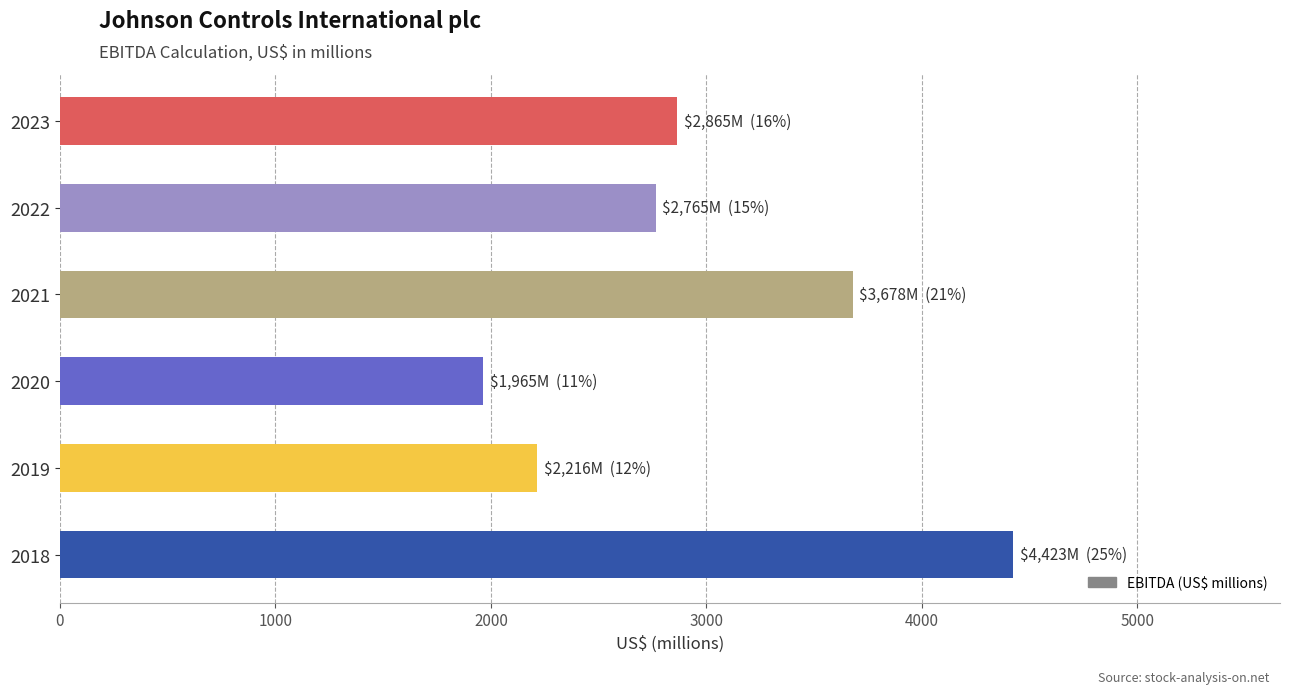

How many values are between 2216 and 3678?

4